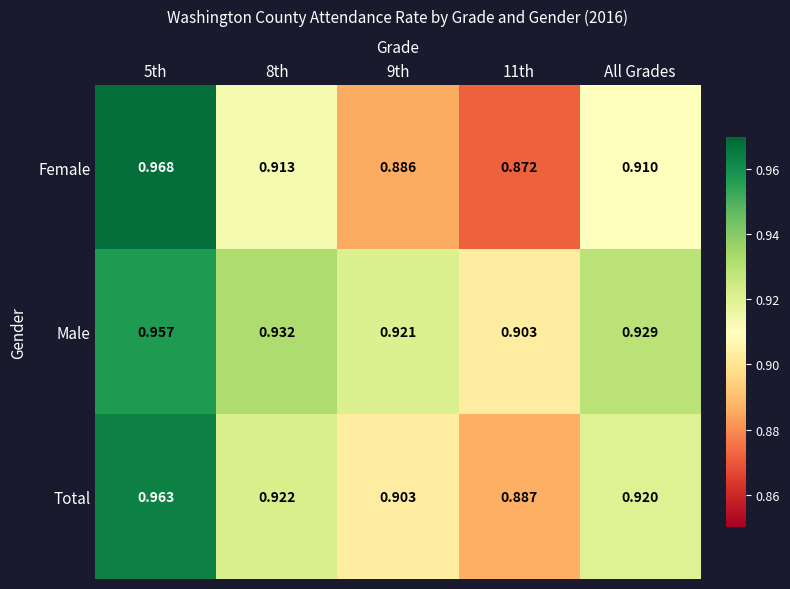

Which series has the largest total across all categories?

Male